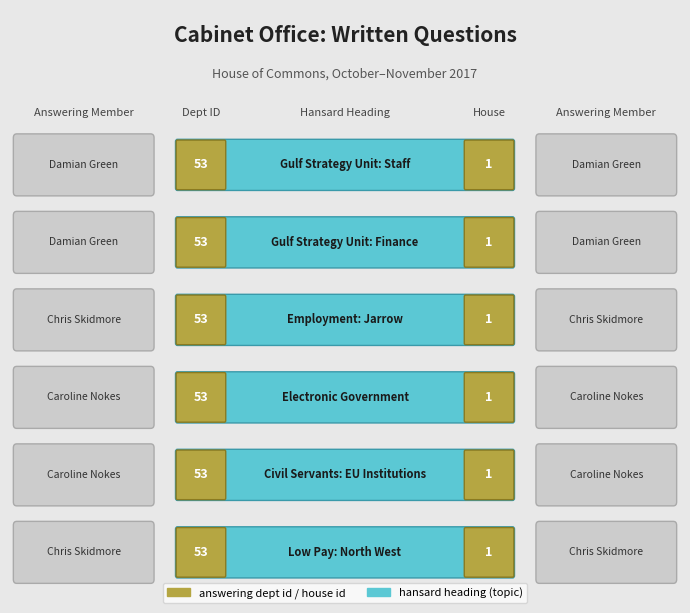

What value does the answering dept id series have at Low Pay: North West?

53